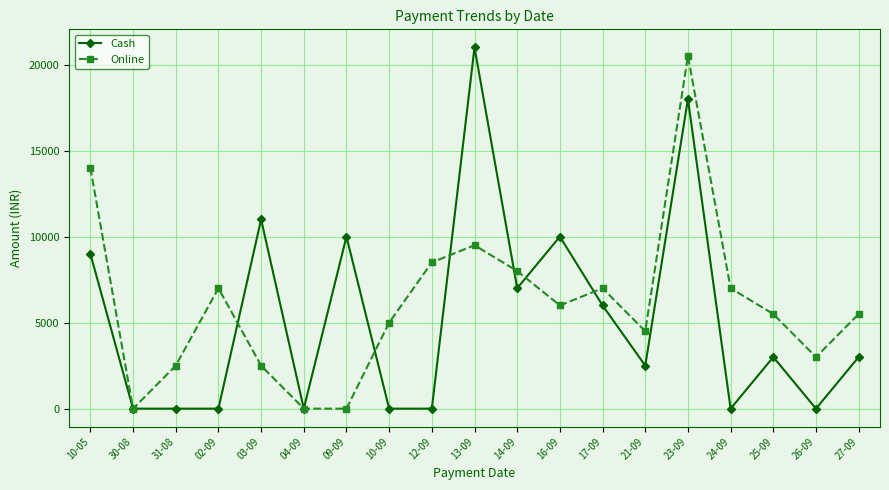

The value of Cash at 10-05 is 5659. True or false?

False